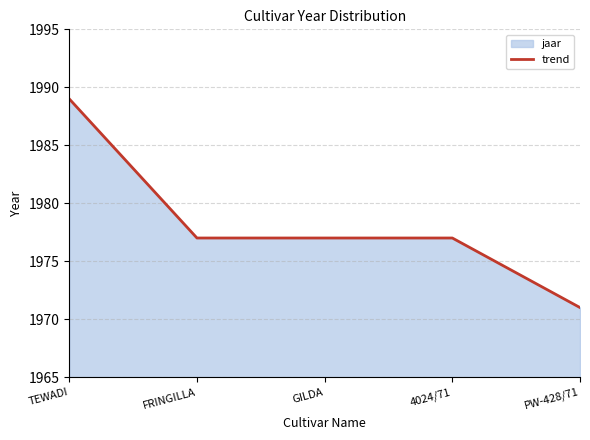

At which label is the value closest to 1980?

FRINGILLA